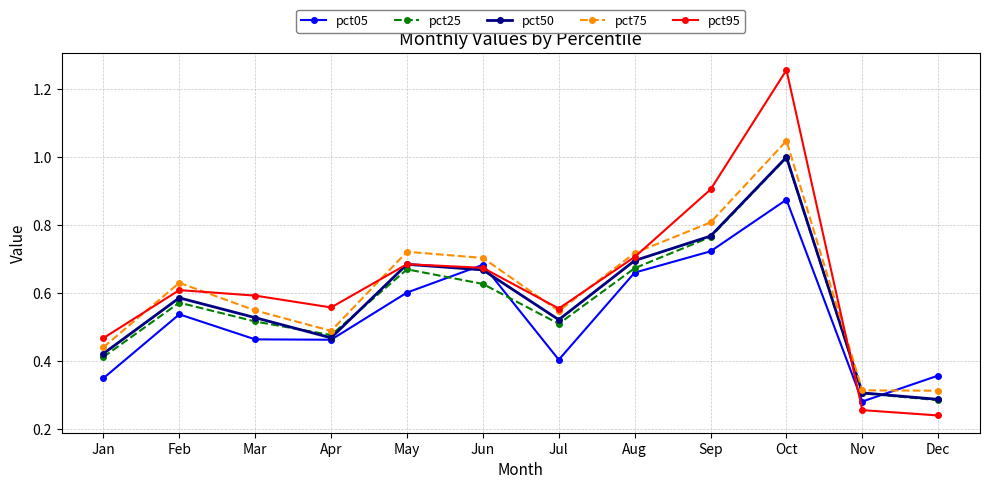

How many interior local peaks does the pct75 series have?

3